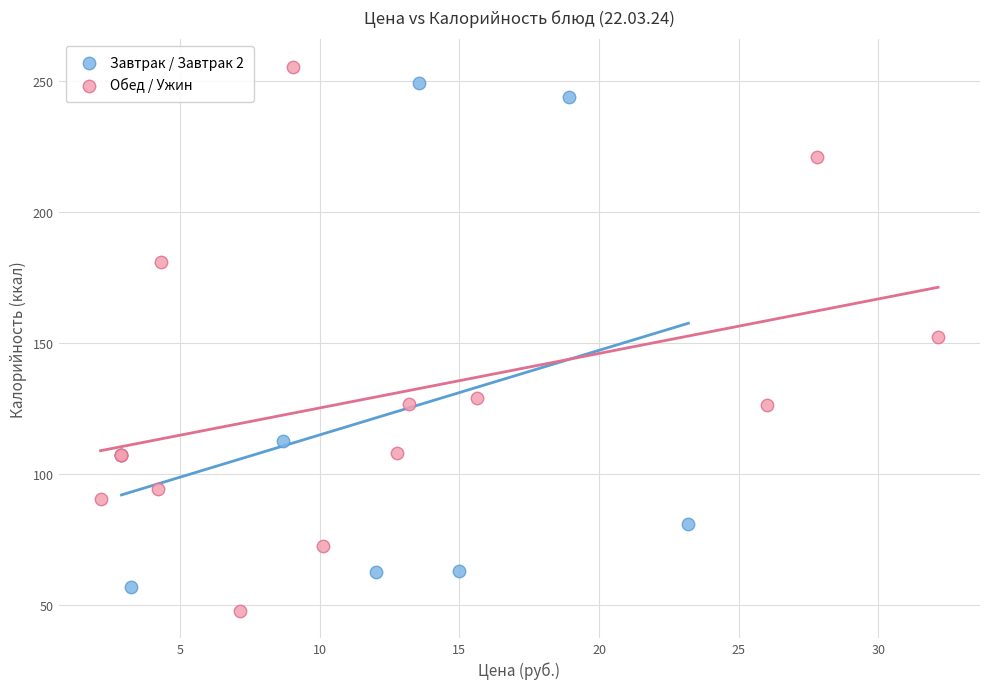

Which series has the largest Y range (max minus min)?

Обед / Ужин